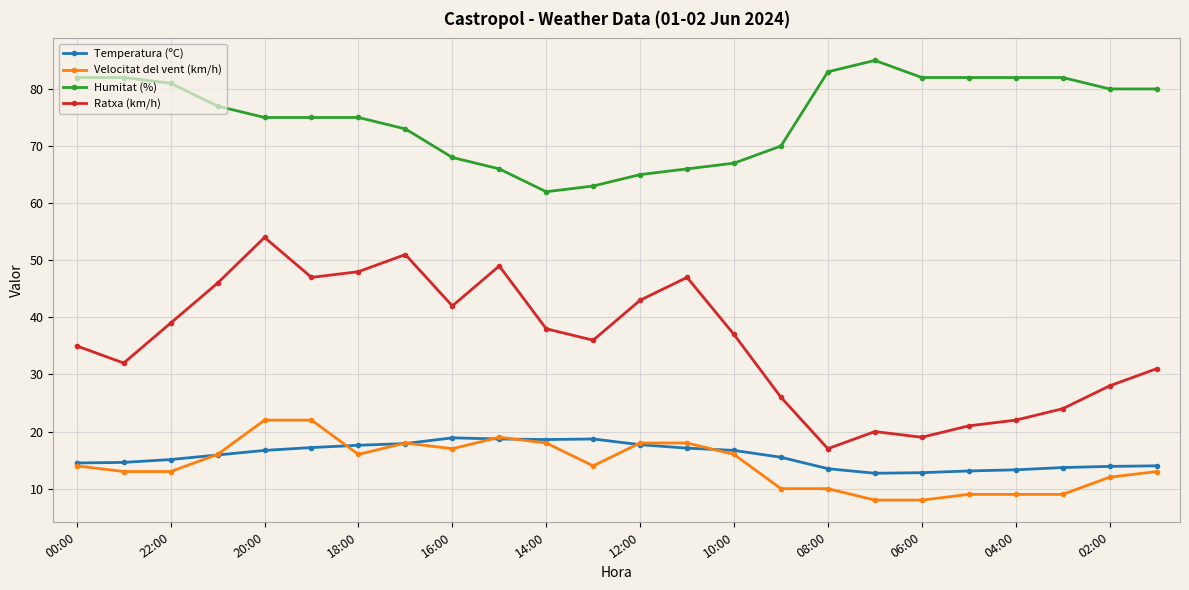

True or false: Velocitat del vent (km/h) and Humitat (%) cross at least once.

False